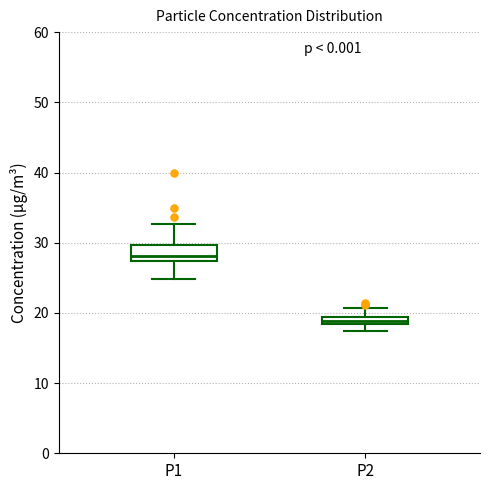

Where does the lower whisker of the box for P2 end on the y-axis? The values are not printed on the chart, so give them approximately, as read against the axis.

17